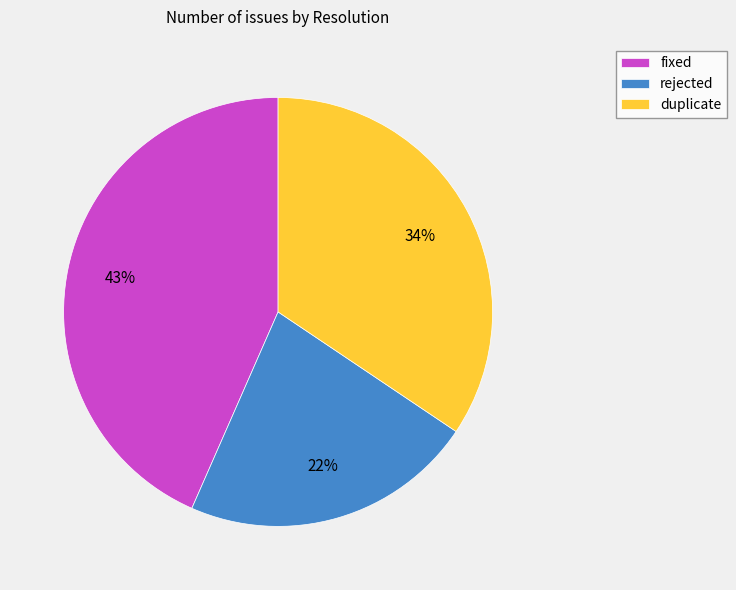

What percentage is the fixed slice, to the nearest percent?

43%